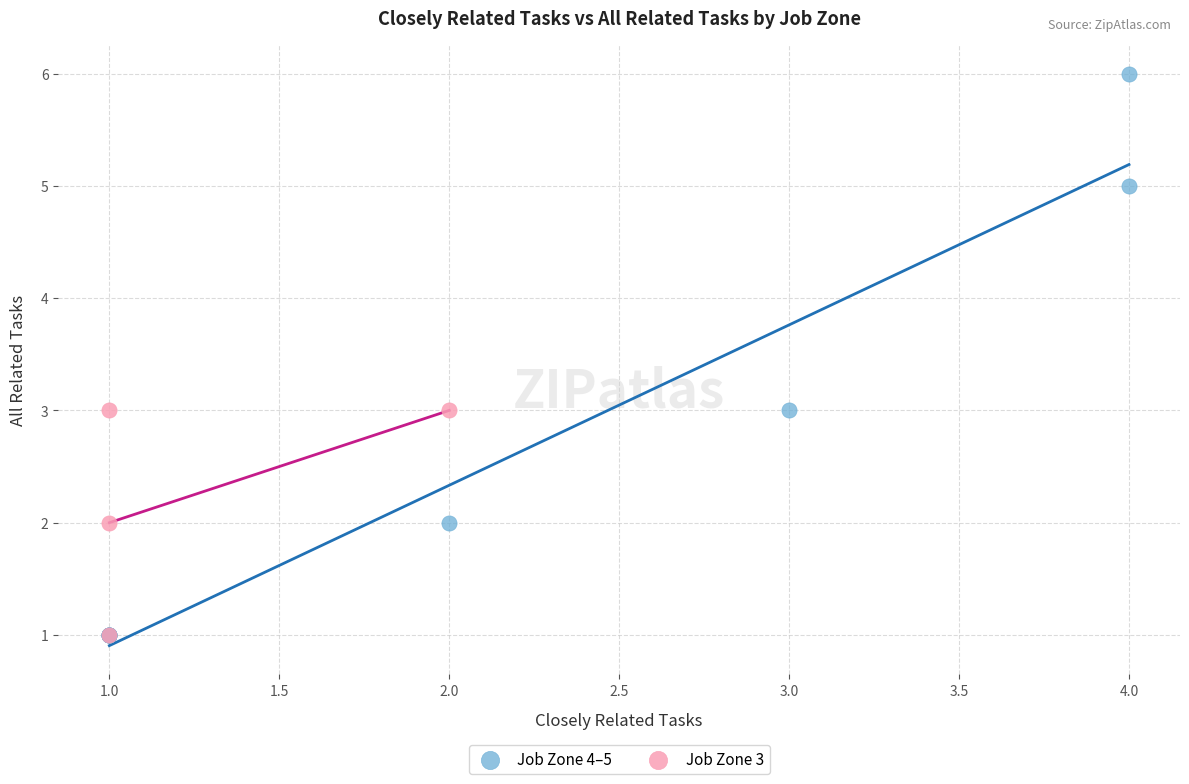

Which series contains the highest Y value?

Job Zone 4–5